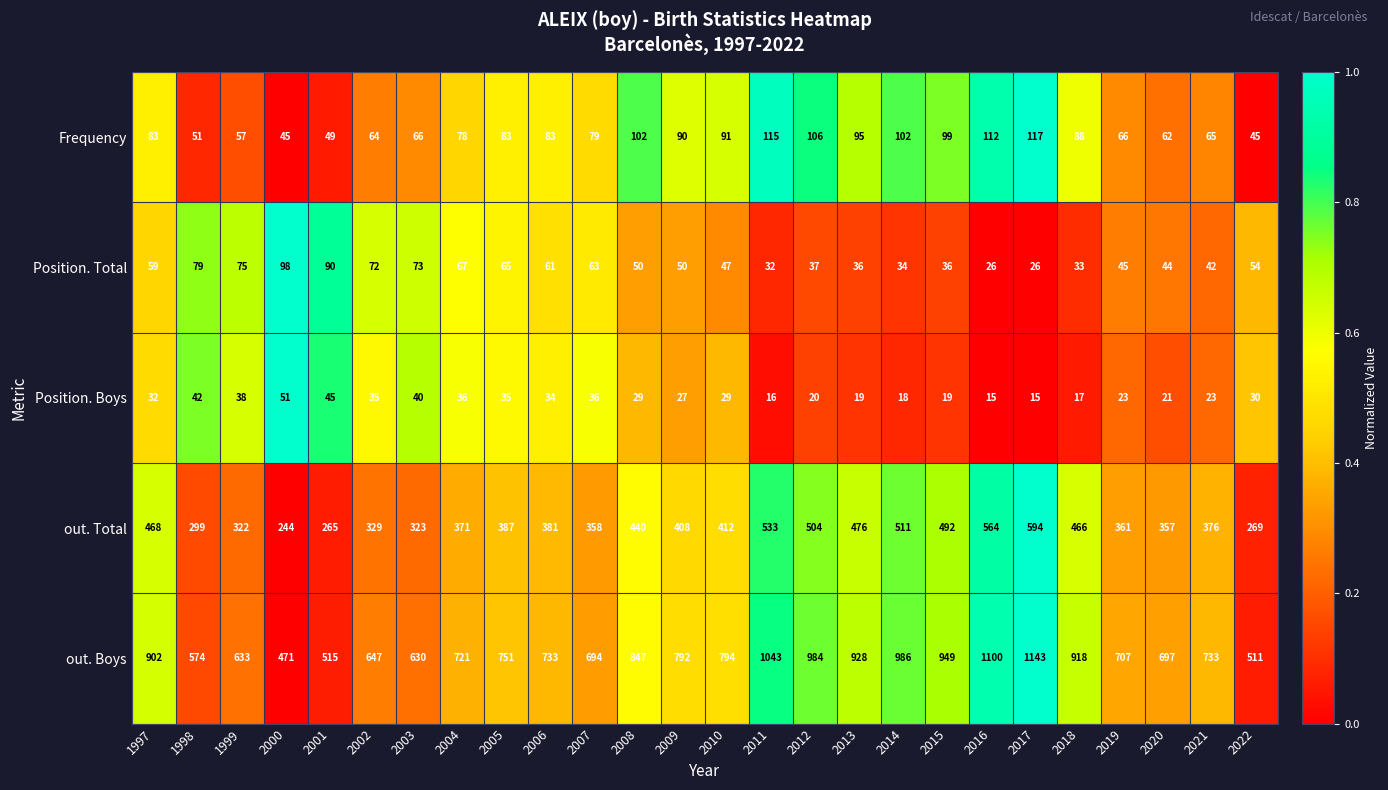

What is the sum of the out. Total values at 2015 and 2010?

904